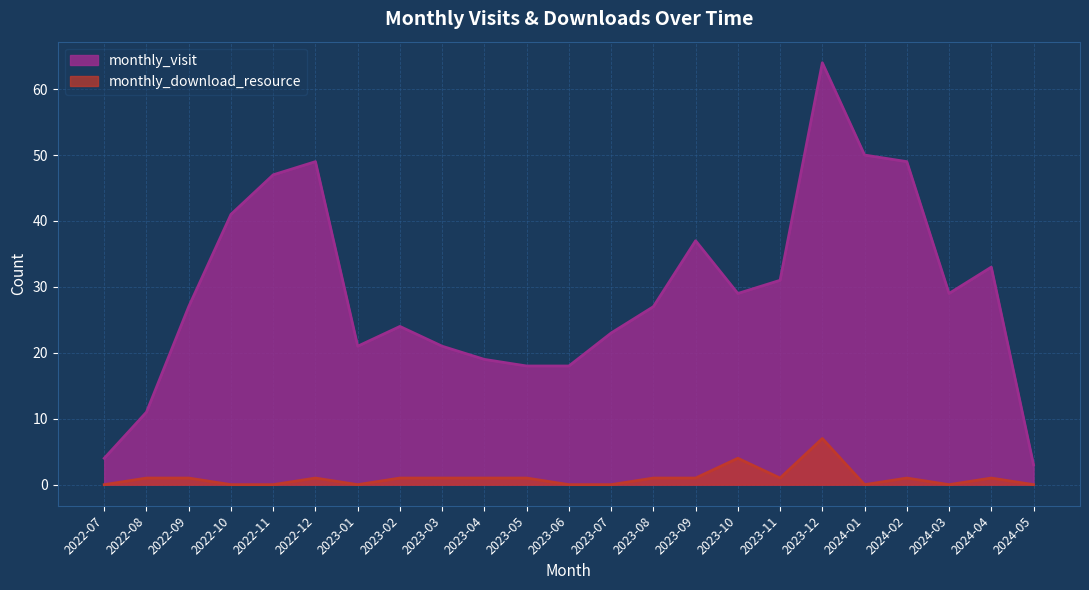

What are all the series names shown in the legend?

monthly_visit, monthly_download_resource